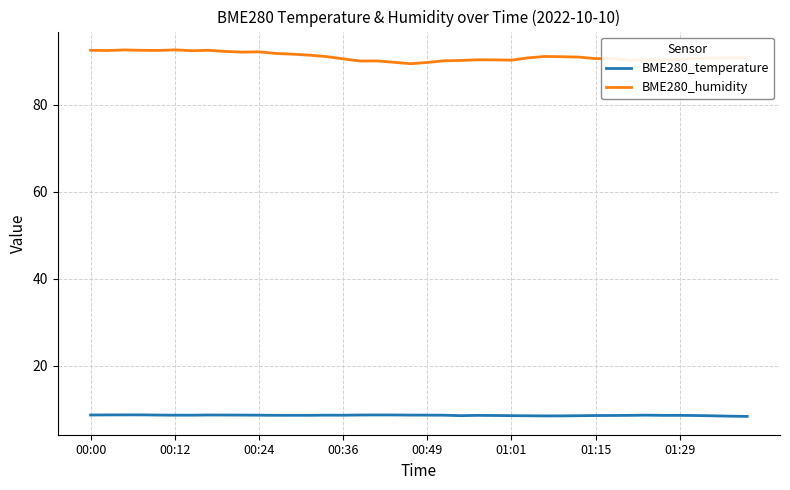

What is the sum of all BME280_humidity values?

3642.6